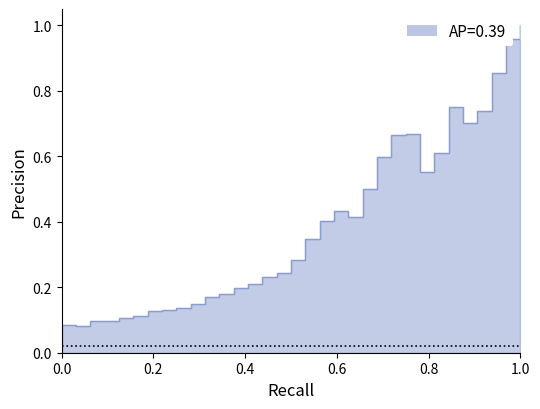

What is the value of the 3rd point from the left?

0.1